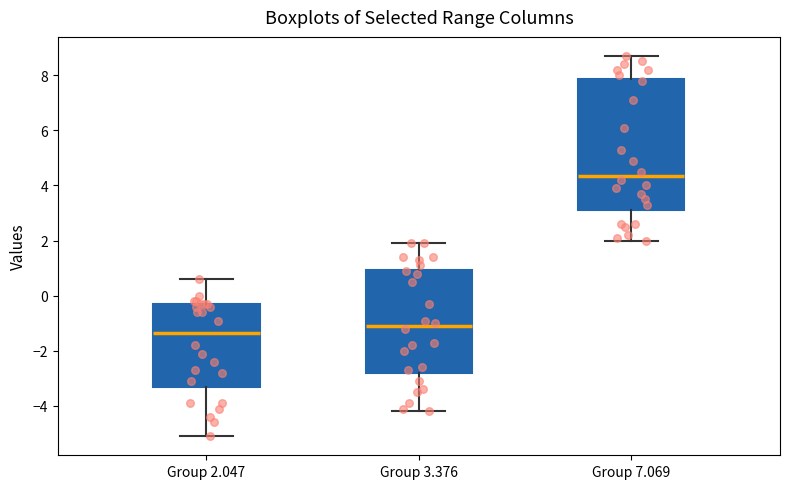

Reading left to right, transcribe this box plot: for each box, give where its median line is, the range the box spans, and where its two whiskers end, as read against the y-axis. The values are not printed on the chart, so give them approximately, as read against the axis.

Group 2.047: median -1.4, box -3.2 to -0.2, whiskers -5.0 to 0.6
Group 3.376: median -1.0, box -2.8 to 1.0, whiskers -4.2 to 2.0
Group 7.069: median 4.4, box 3.2 to 7.8, whiskers 2.0 to 8.8